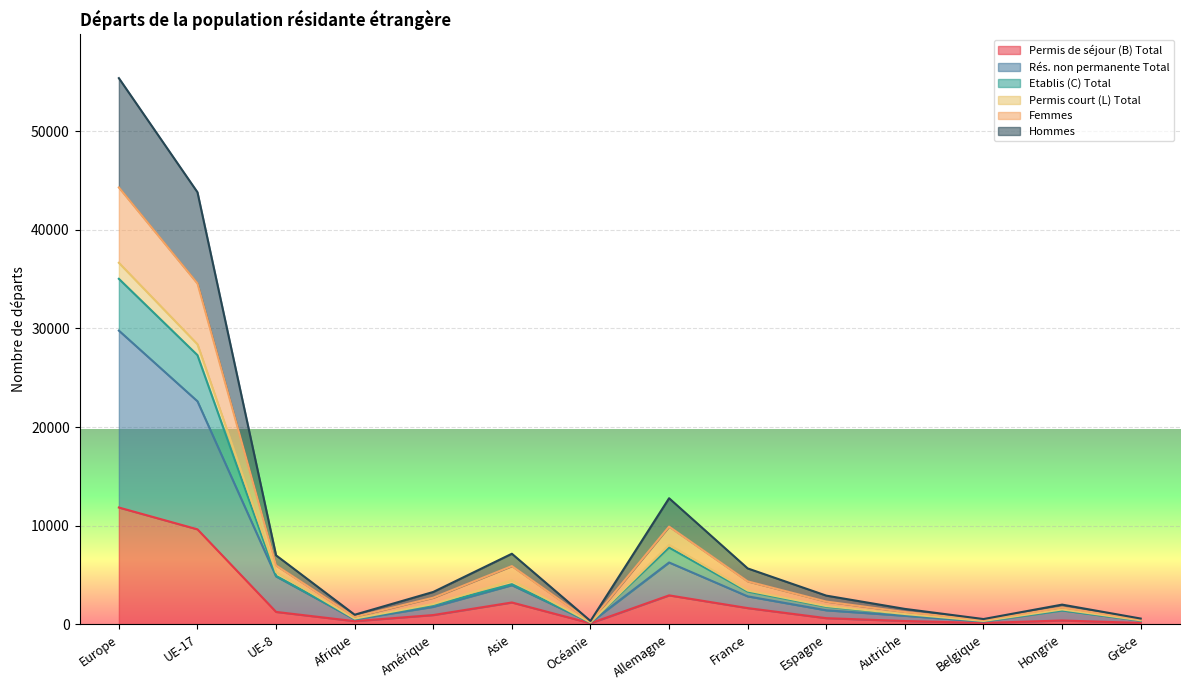

What is the highest value of the Permis de séjour (B) Total series?

11845